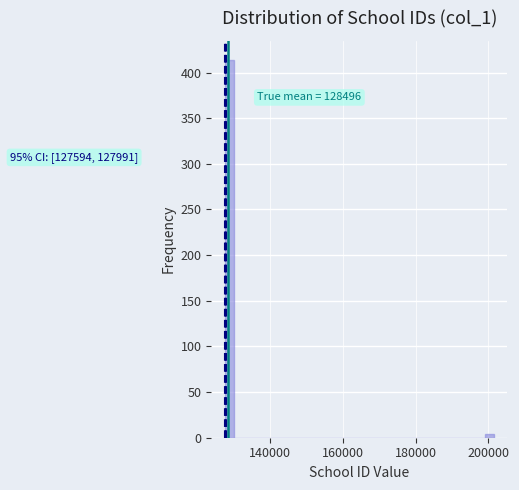

Around what value on the x-axis is the tallest bar? Give the approximate position of its centre, as read against the axis.

128000